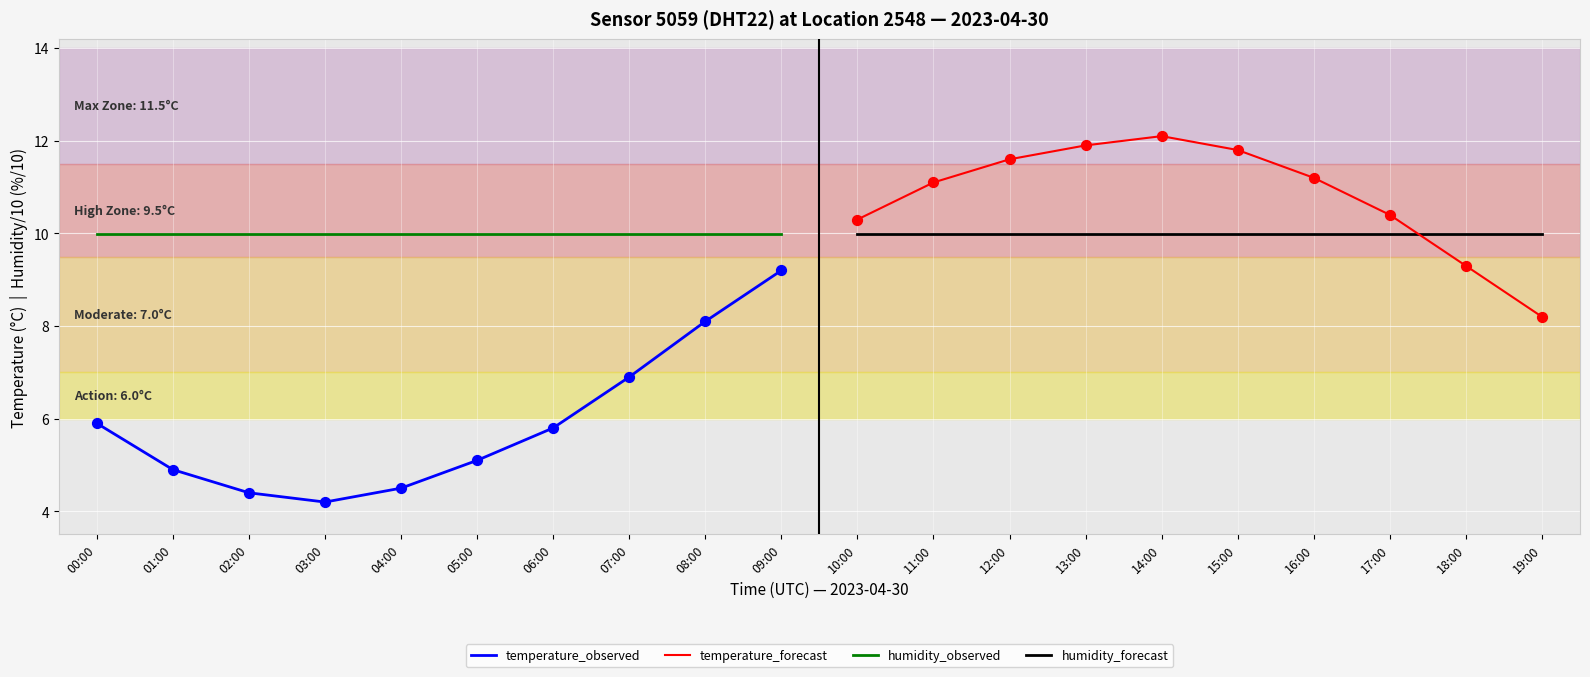

What are all the series names shown in the legend?

temperature_observed, temperature_forecast, humidity_observed, humidity_forecast